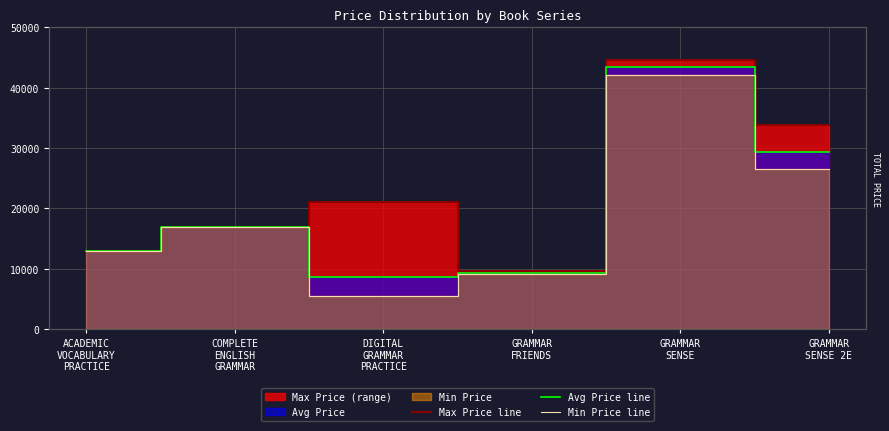

What is the difference between the maximum and minimum values in the Min Price line series?

36680